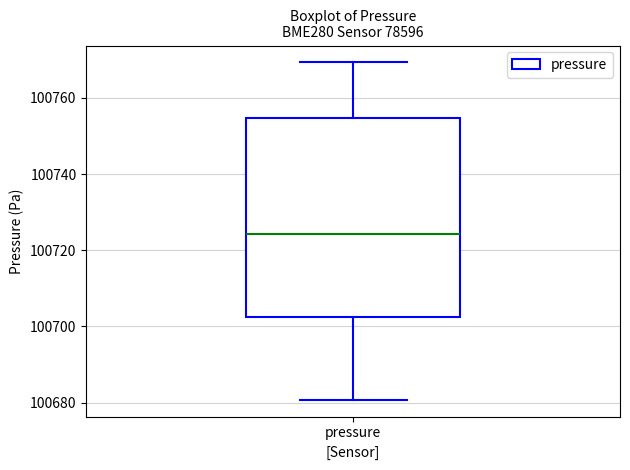

Where is the upper edge of the box for pressure on the y-axis? The values are not printed on the chart, so give them approximately, as read against the axis.

100754